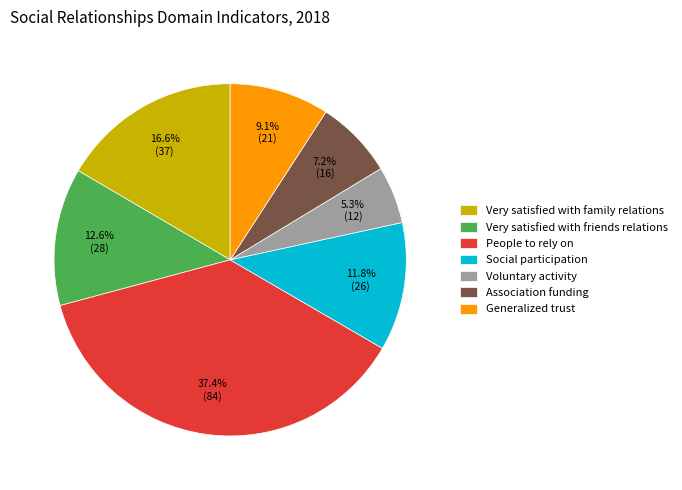

Is it true that Generalized trust is 9% of the pie?

True